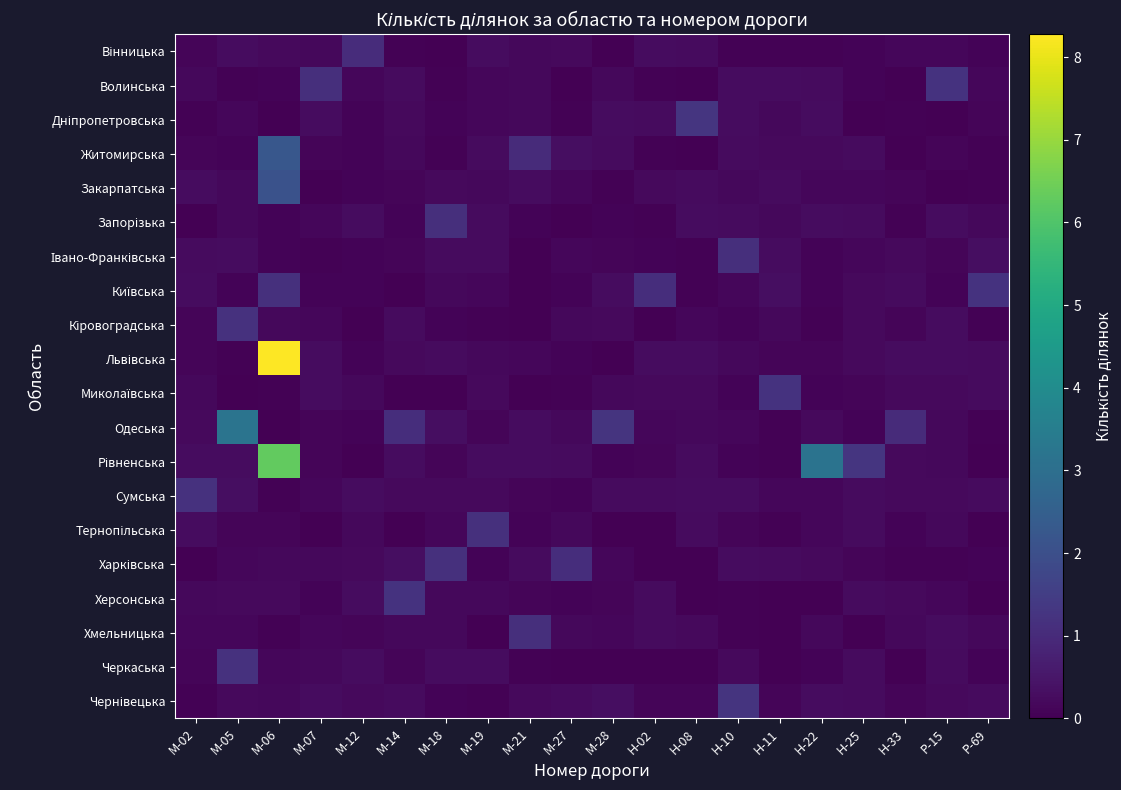

What is the total value across all series at Н-11?

4.0